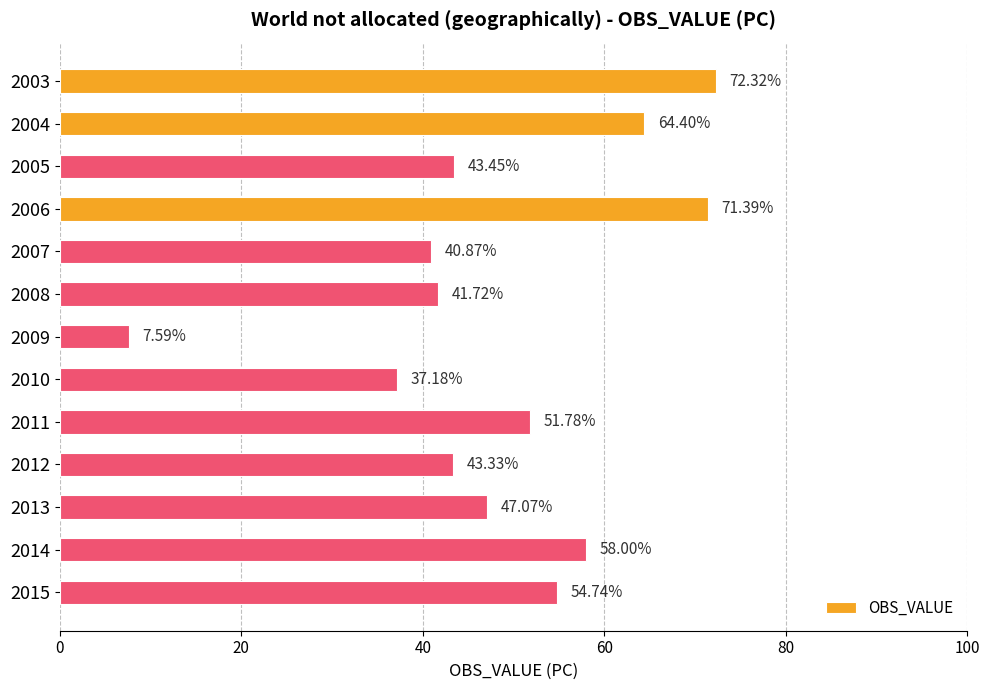

What is the difference between the values at 2003 and 2006?

0.9